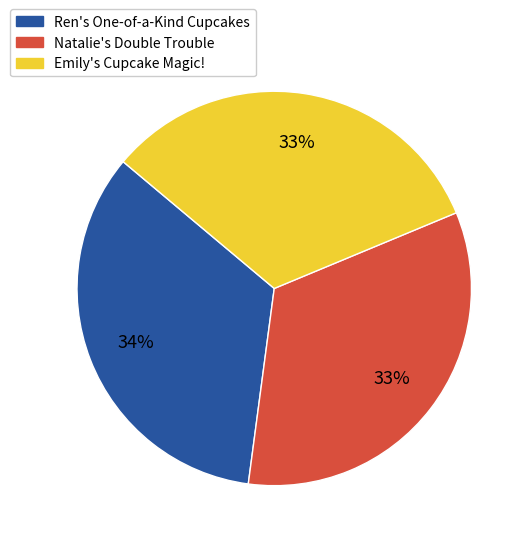

Approximately how many times larger is the value at Natalie's Double Trouble compared to Emily's Cupcake Magic!?

1.0